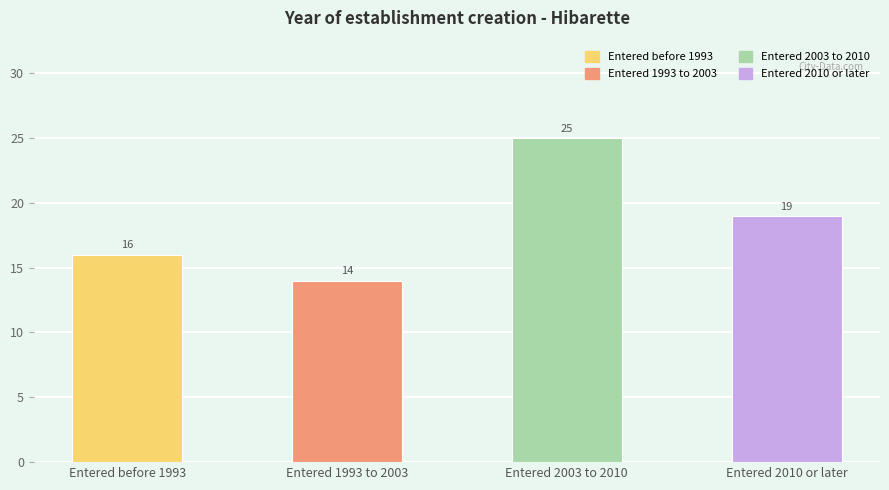

Reading left to right, list all the values displayed in this chart.

16	14	25	19